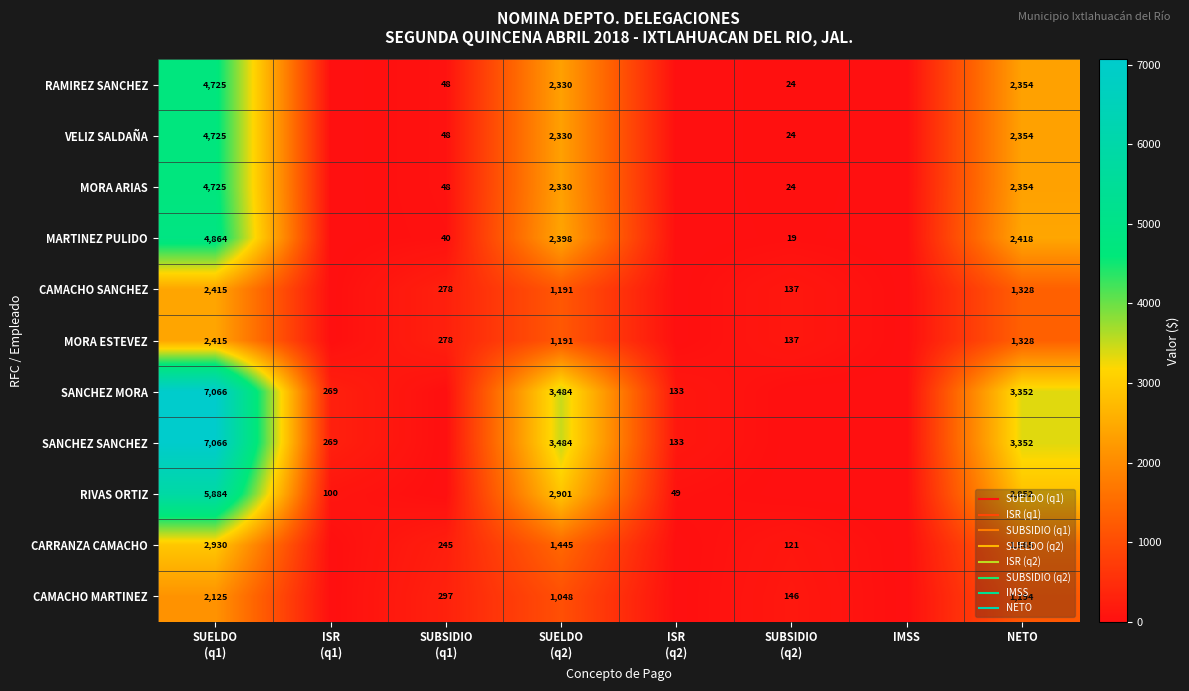

True or false: SANCHEZ SANCHEZ has a value of 269.4 at ISR (q1).

True